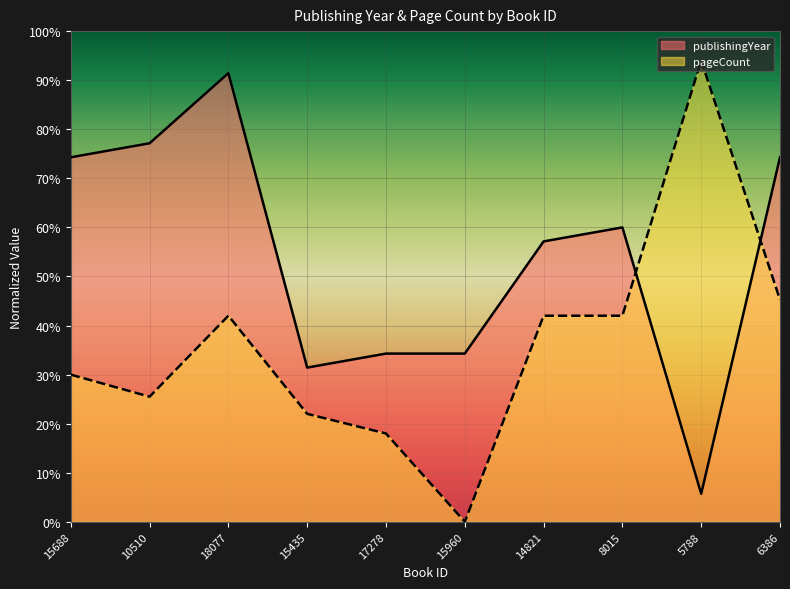

Reading left to right, transcribe all the data shown in this chart.

publishingYear: 74.3	77.1	91.4	31.4	34.3	34.3	57.1	60.0	5.7	74.3
pageCount: 30.0	25.5	42.0	22.0	18.0	0.0	42.0	42.0	94.0	45.2